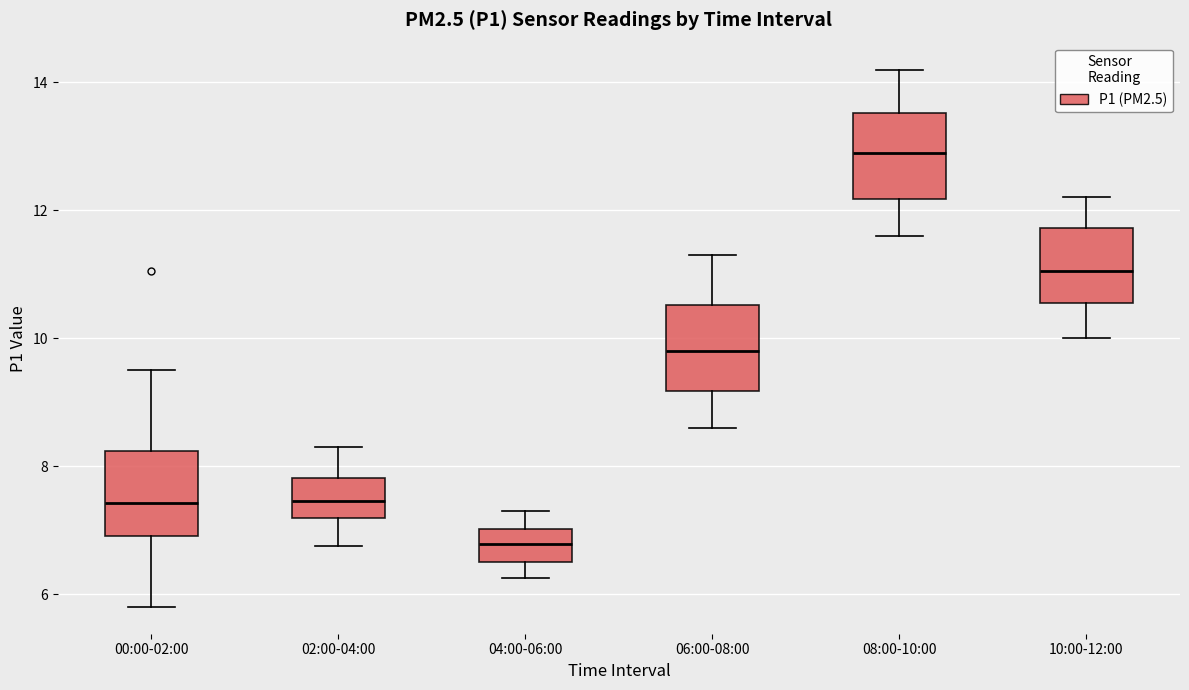

Reading left to right, transcribe this box plot: for each box, give where its median line is, the range the box spans, and where its two whiskers end, as read against the y-axis. The values are not printed on the chart, so give them approximately, as read against the axis.

00:00-02:00: median 7.4, box 7.0 to 8.2, whiskers 5.8 to 9.6
02:00-04:00: median 7.4, box 7.2 to 7.8, whiskers 6.8 to 8.4
04:00-06:00: median 6.8, box 6.6 to 7.0, whiskers 6.2 to 7.4
06:00-08:00: median 9.8, box 9.2 to 10.6, whiskers 8.6 to 11.4
08:00-10:00: median 13.0, box 12.2 to 13.6, whiskers 11.6 to 14.2
10:00-12:00: median 11.0, box 10.6 to 11.8, whiskers 10.0 to 12.2